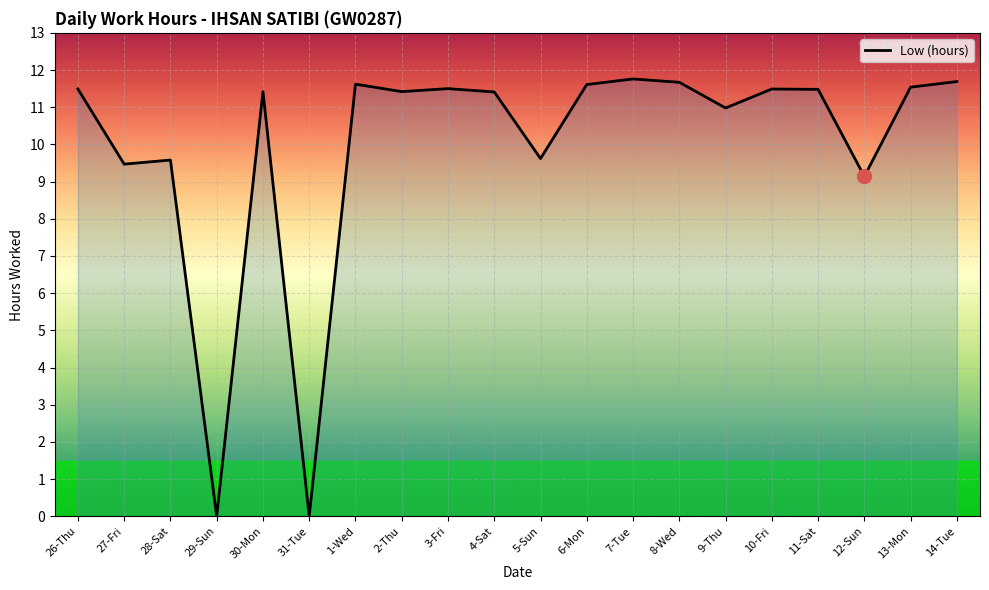

What is the difference between the values at 9-Thu and 29-Sun?

11.0